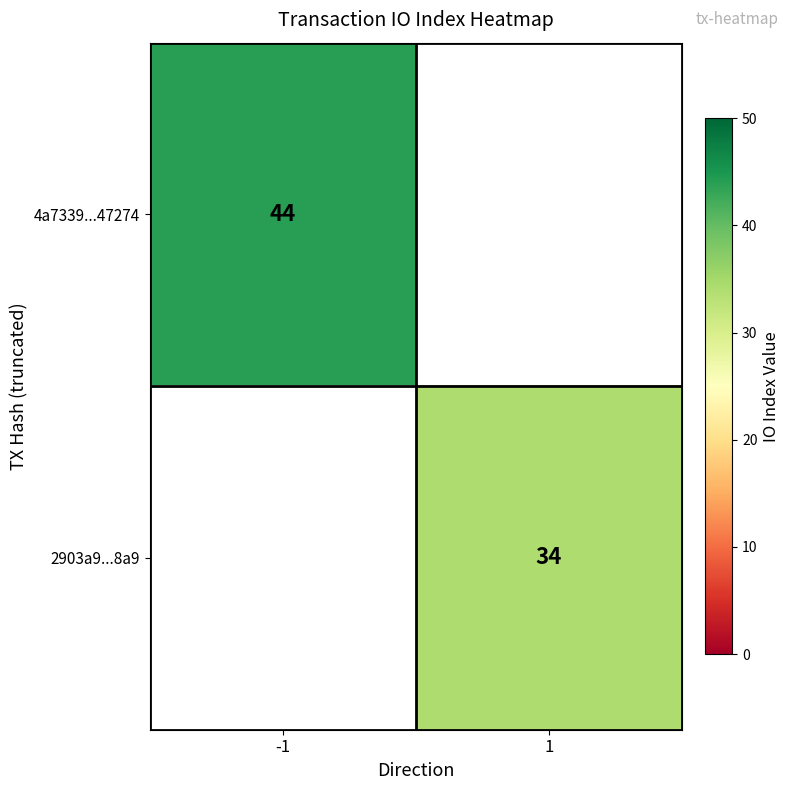

At how many categories does at least one series exceed 35?

1